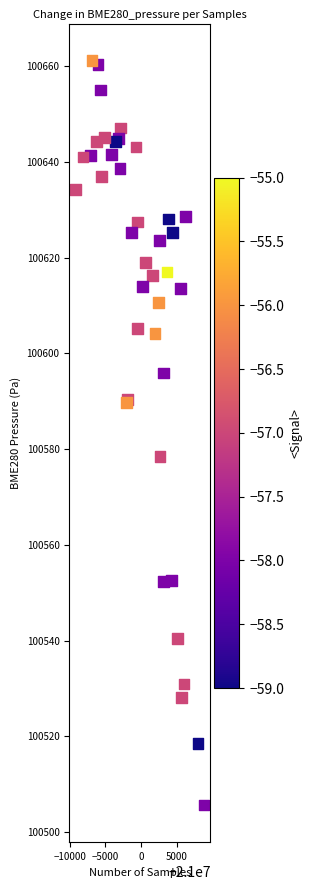

What Y value in the scatter plot is closest to 100583?

100578.5